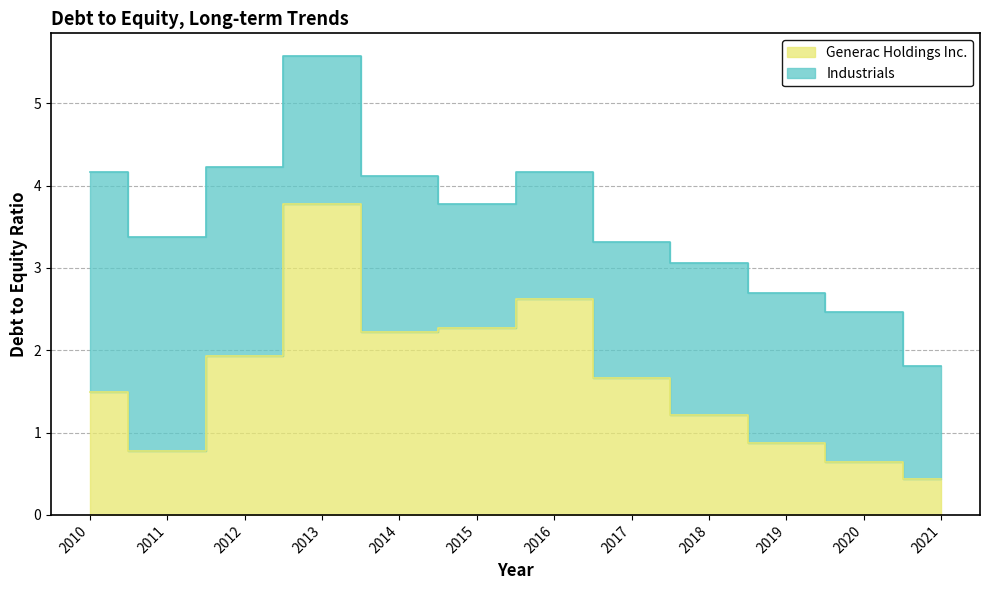

How many interior local peaks (higher than both neighbors) does the data have?

2